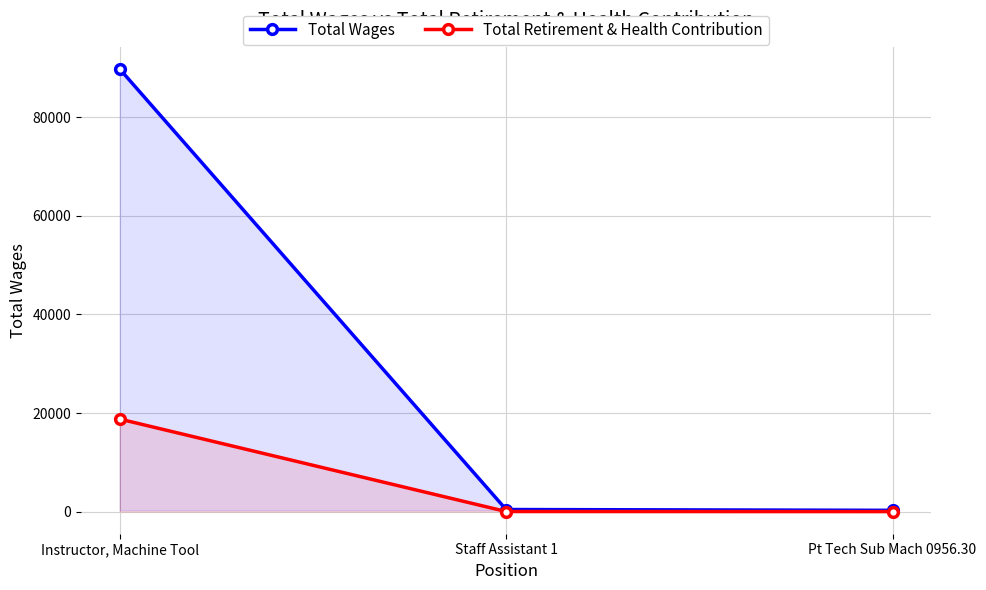

The Total Wages series shows 89831 at Instructor, Machine Tool. True or false?

True